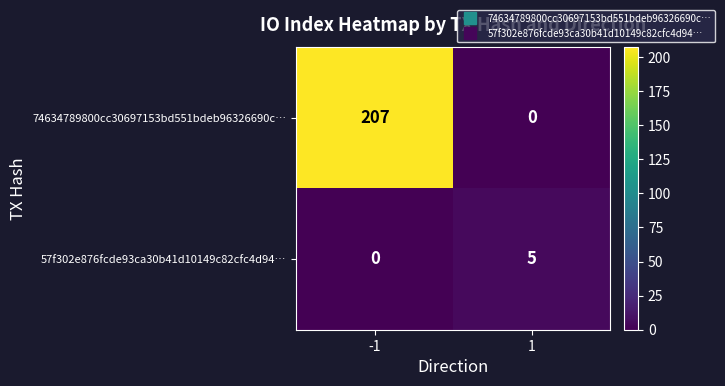

Is the value of 74634789800cc30697153bd551bdeb96326690c… at -1 greater than the value of 57f302e876fcde93ca30b41d10149c82cfc4d94… at -1?

Yes